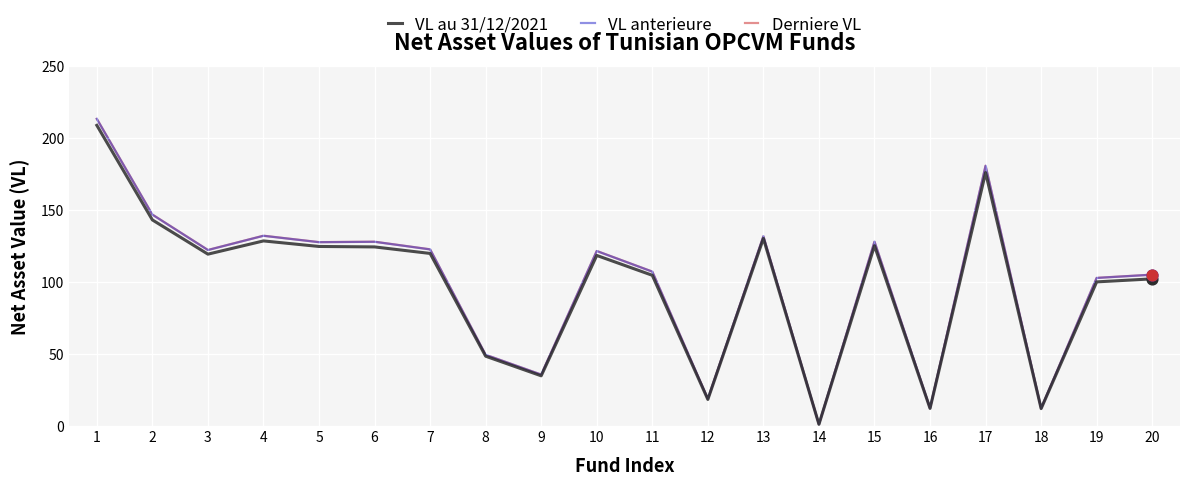

Is the value of VL au 31/12/2021 at 11 greater than the value of VL anterieure at 6?

No